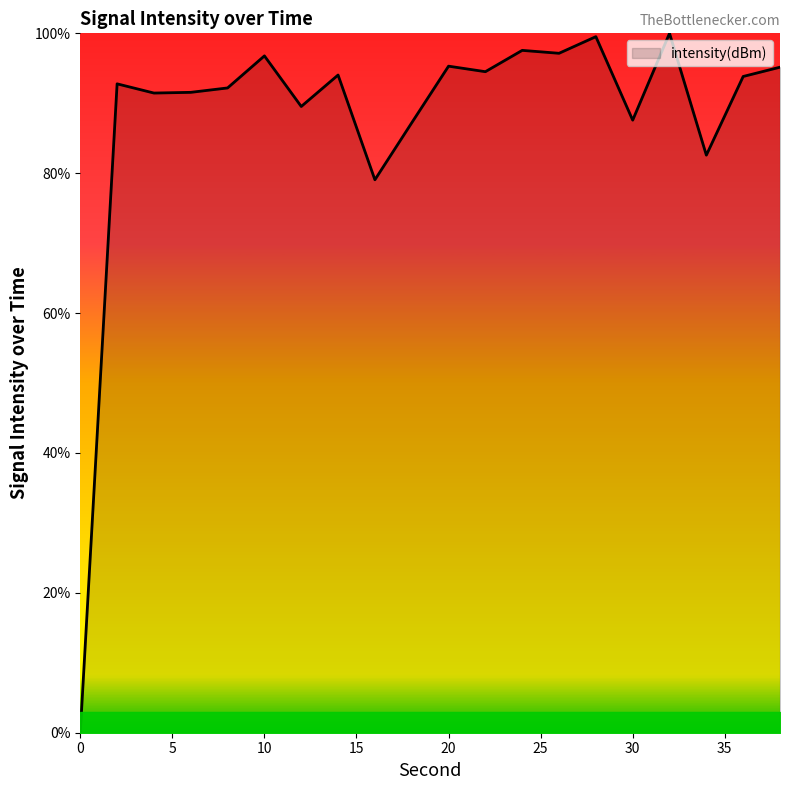

What is the greatest value displayed?

100.0